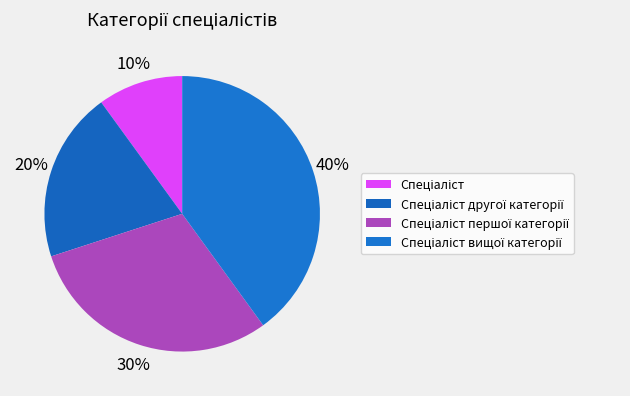

To the nearest percent, what percentage of the pie is Спеціаліст?

10%